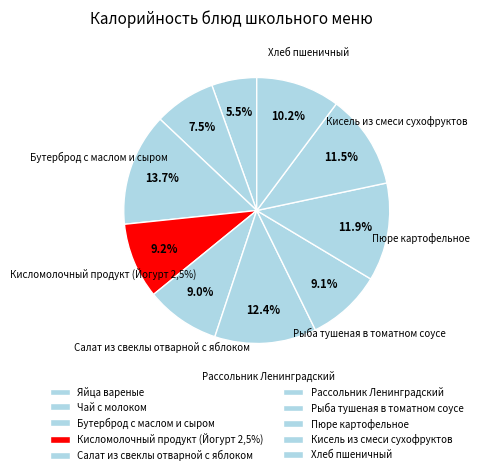

Approximately how many times larger is the value at Рассольник Ленинградский compared to Чай с молоком?

1.7